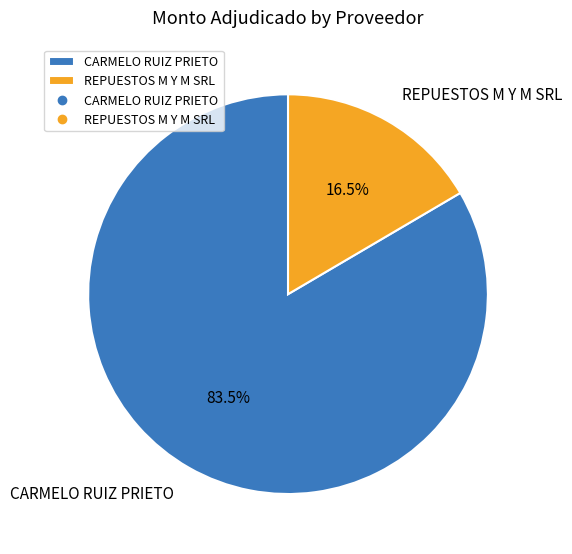

Rank the categories by value from lowest to highest.

REPUESTOS M Y M SRL, CARMELO RUIZ PRIETO